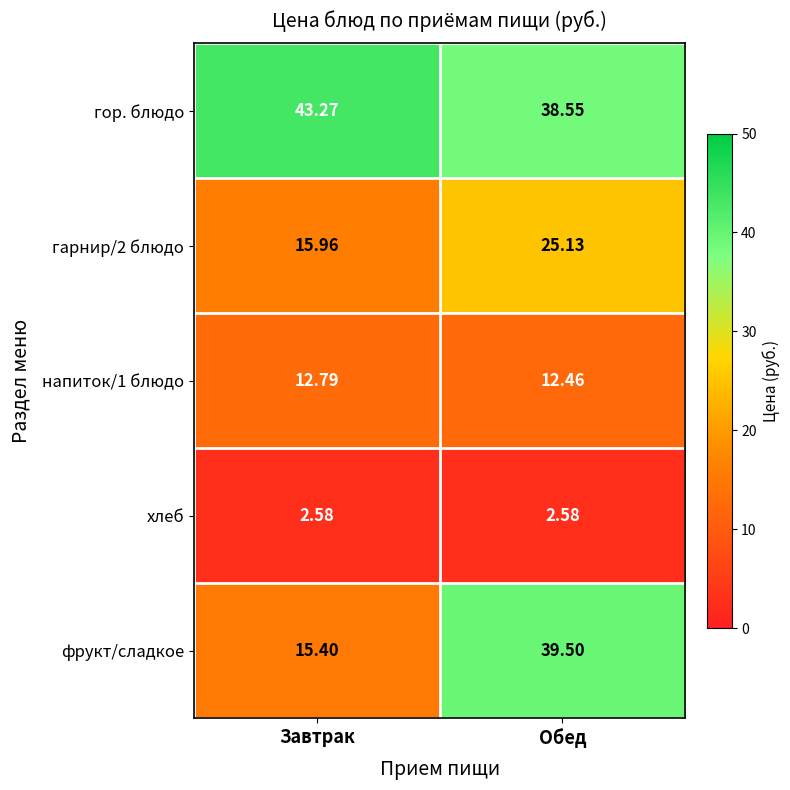

At which category is the sum across all series the highest?

Обед